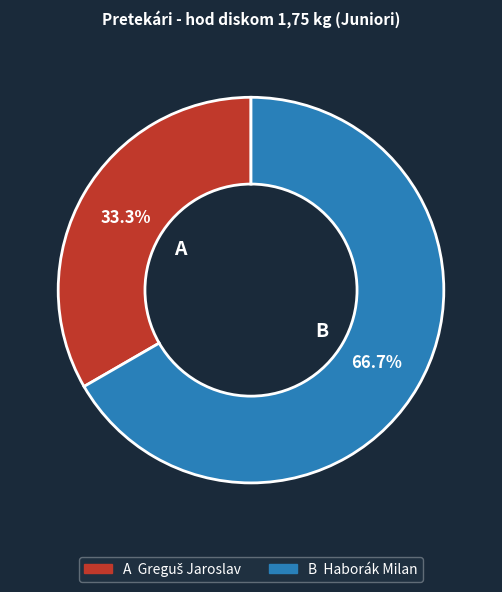

Is there a majority slice in this chart?

Yes